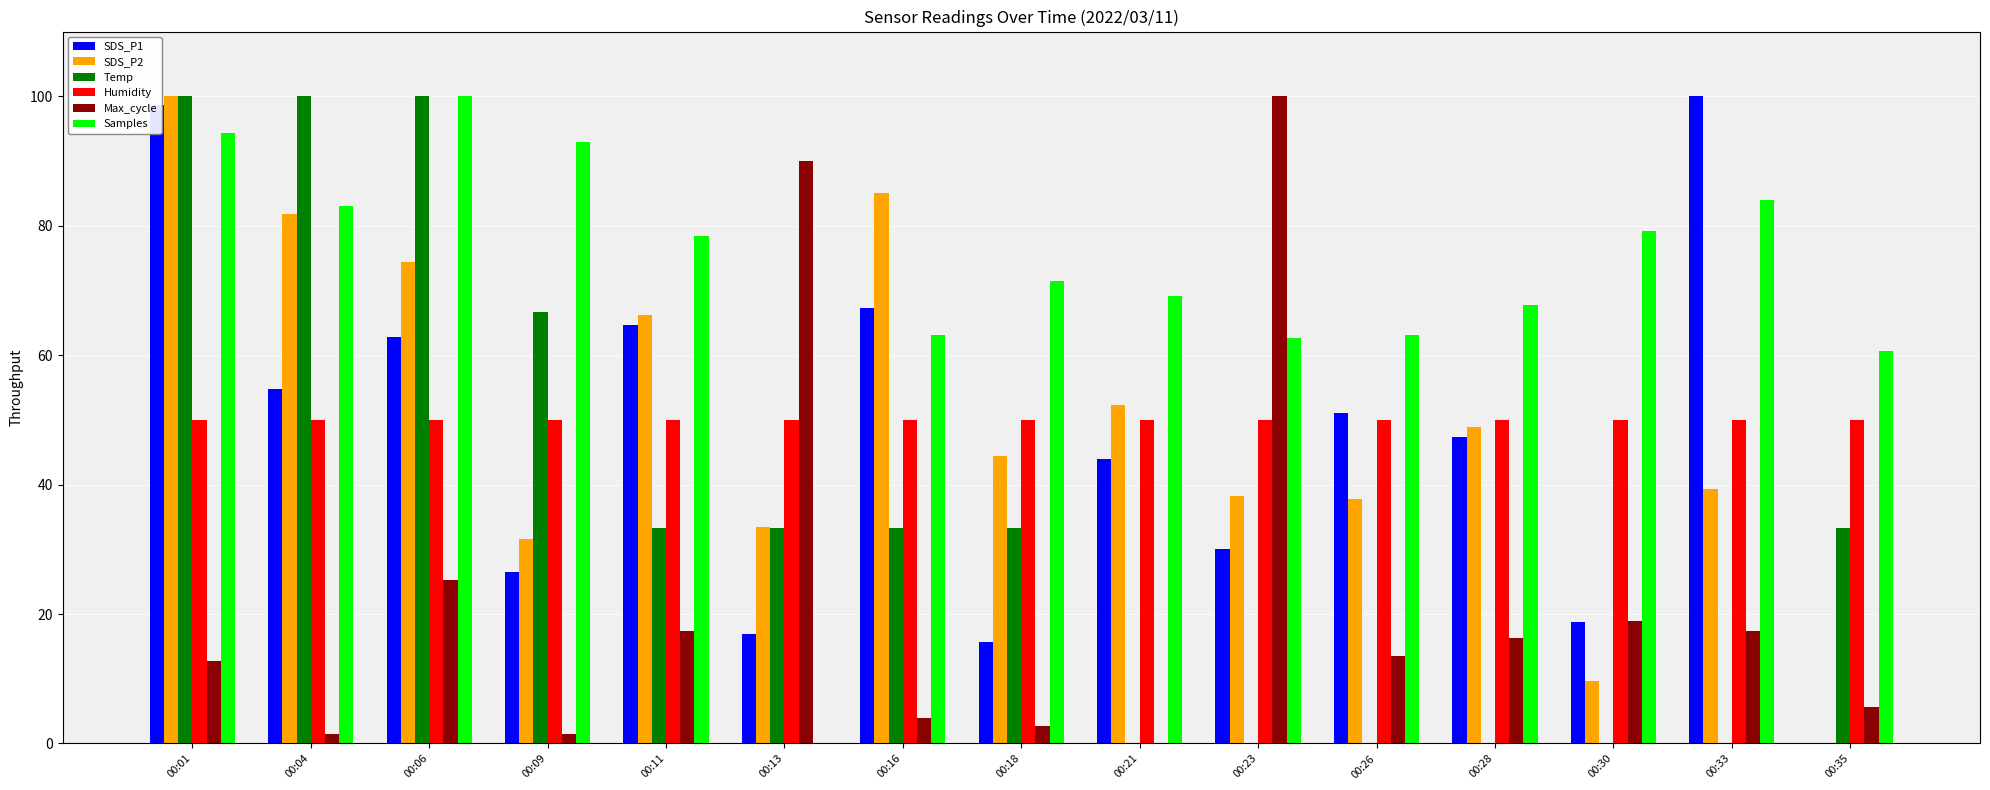

Does the chart contain stacked bars?

No